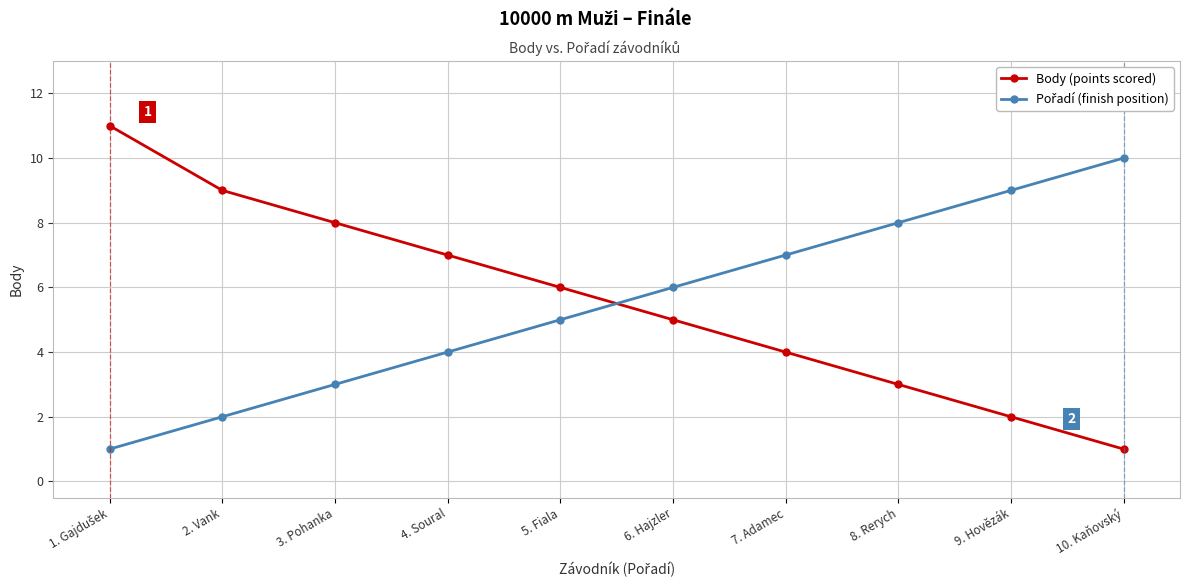

What is the label of the 7th point from the left?

7. Adamec